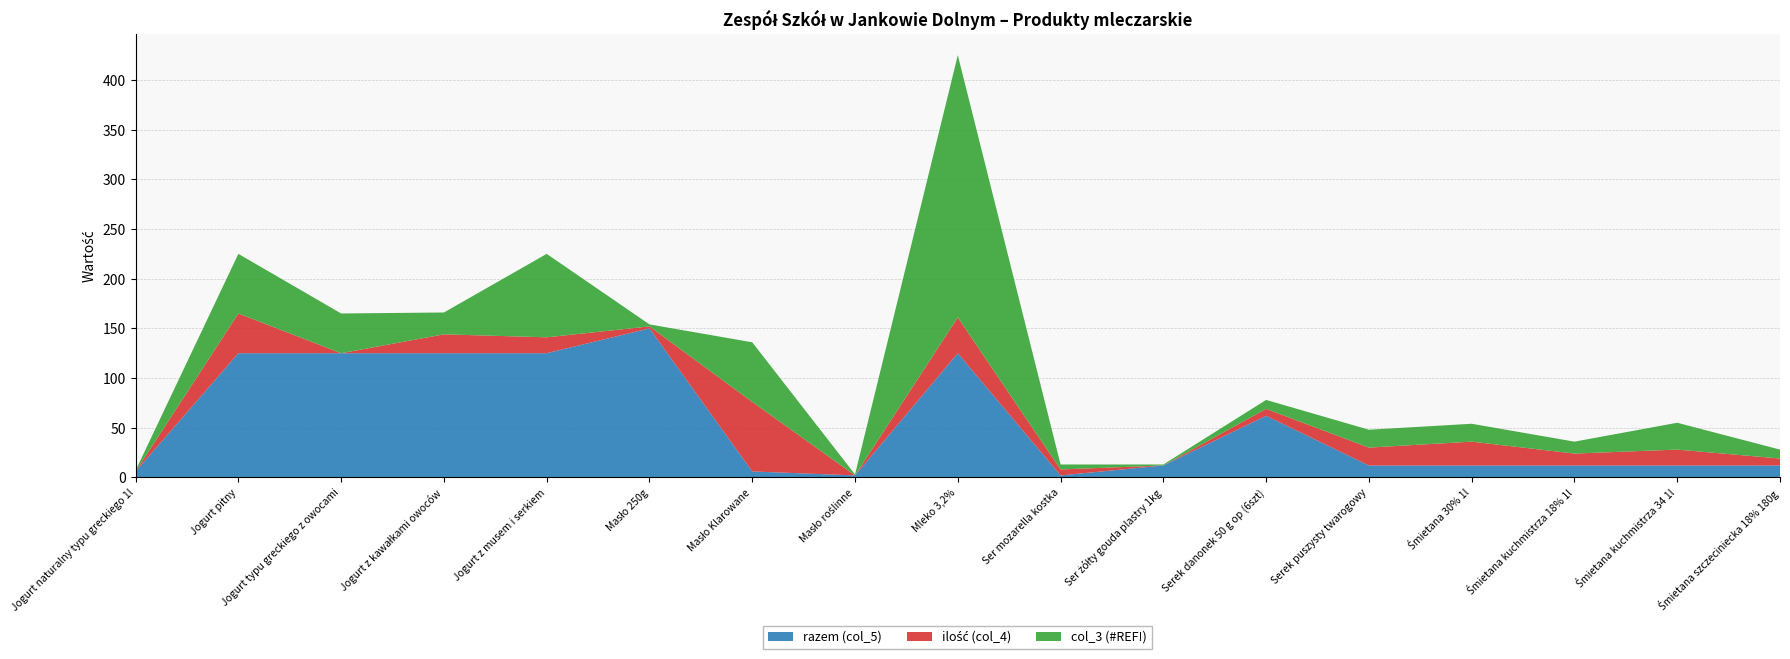

Reading right to left, transcribe all the data shown in this chart.

razem (col_5): Śmietana szczeciniecka 18% 180g=12	Śmietana kuchmistrza 34 1l=12	Śmietana kuchmistrza 18% 1l=12	Śmietana 30% 1l=12	Serek puszysty twarogowy=12	Serek danonek 50 g op (6szt)=62	Ser żółty gouda plastry 1kg=12	Ser mozarella kostka=2	Mleko 3,2%=125	Masło roślinne=2	Masło Klarowane=6	Masło 250g=150	Jogurt z musem i serkiem=125	Jogurt z kawałkami owoców=125	Jogurt typu greckiego z owocami=125	Jogurt pitny=125	Jogurt naturalny typu greckiego 1l=6
ilość (col_4): Śmietana szczeciniecka 18% 180g=7	Śmietana kuchmistrza 34 1l=16	Śmietana kuchmistrza 18% 1l=12	Śmietana 30% 1l=24	Serek puszysty twarogowy=18	Serek danonek 50 g op (6szt)=7	Ser żółty gouda plastry 1kg=0	Ser mozarella kostka=6	Mleko 3,2%=36	Masło roślinne=0	Masło Klarowane=70	Masło 250g=2	Jogurt z musem i serkiem=16	Jogurt z kawałkami owoców=19	Jogurt typu greckiego z owocami=0	Jogurt pitny=40	Jogurt naturalny typu greckiego 1l=0
col_3 (#REF!): Śmietana szczeciniecka 18% 180g=9	Śmietana kuchmistrza 34 1l=27	Śmietana kuchmistrza 18% 1l=12	Śmietana 30% 1l=18	Serek puszysty twarogowy=18	Serek danonek 50 g op (6szt)=9	Ser żółty gouda plastry 1kg=1	Ser mozarella kostka=5	Mleko 3,2%=264	Masło roślinne=1	Masło Klarowane=60	Masło 250g=2	Jogurt z musem i serkiem=84	Jogurt z kawałkami owoców=22	Jogurt typu greckiego z owocami=40	Jogurt pitny=60	Jogurt naturalny typu greckiego 1l=1